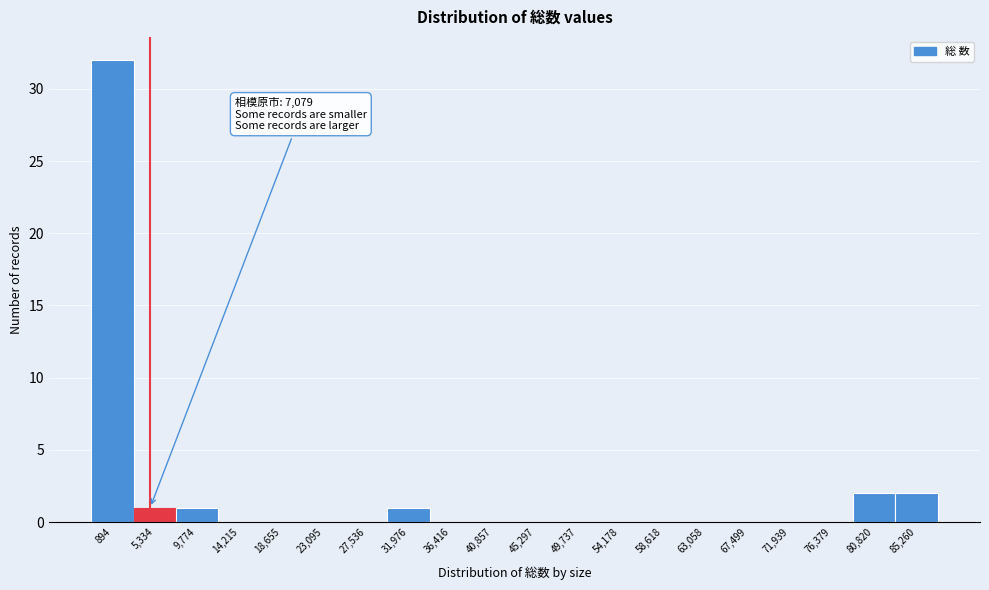

Reading left to right, what are all the values shown in this chart?

894=32	5,334=1	9,774=1	14,215=0	18,655=0	23,095=0	27,536=0	31,976=1	36,416=0	40,857=0	45,297=0	49,737=0	54,178=0	58,618=0	63,058=0	67,499=0	71,939=0	76,379=0	80,820=2	85,260=2